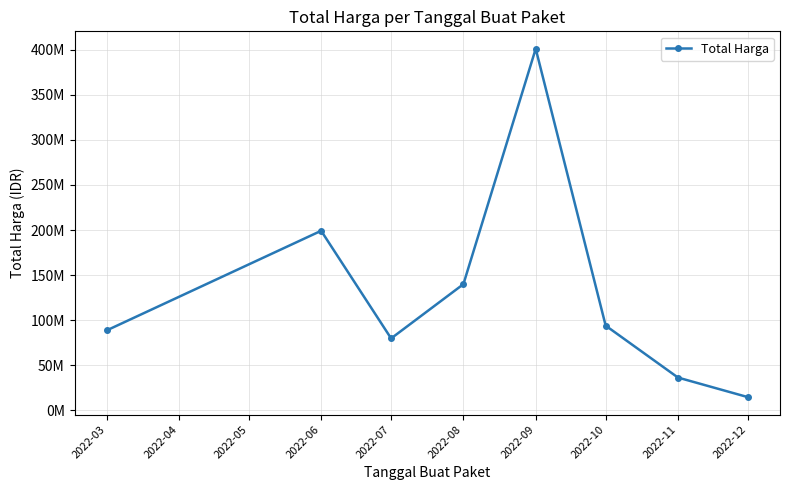

List the labels in order of value, largest first.

2022-09, 2022-06, 2022-08, 2022-10, 2022-03, 2022-07, 2022-11, 2022-12